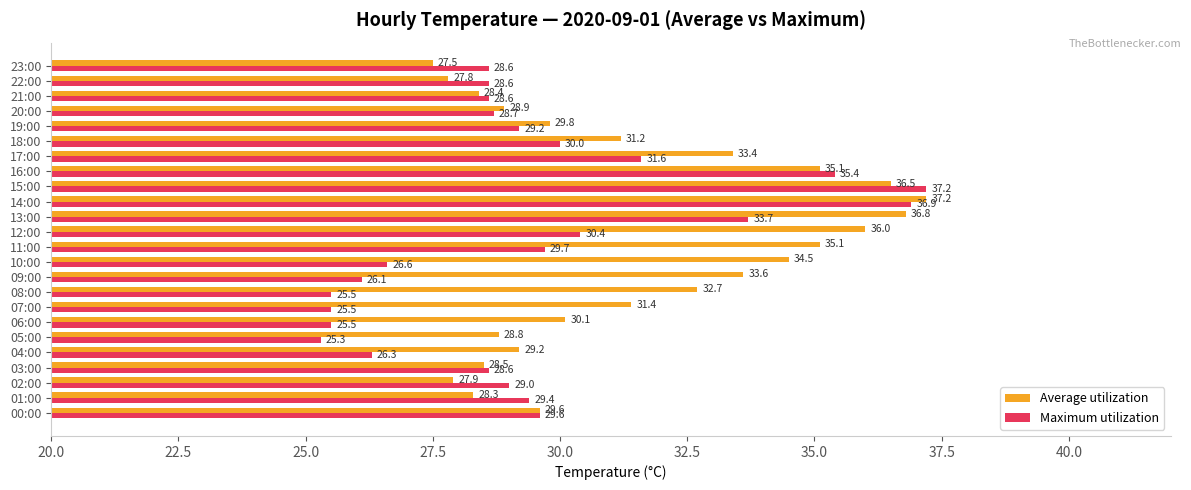

Which category has the lowest value in the Average utilization series?

23:00